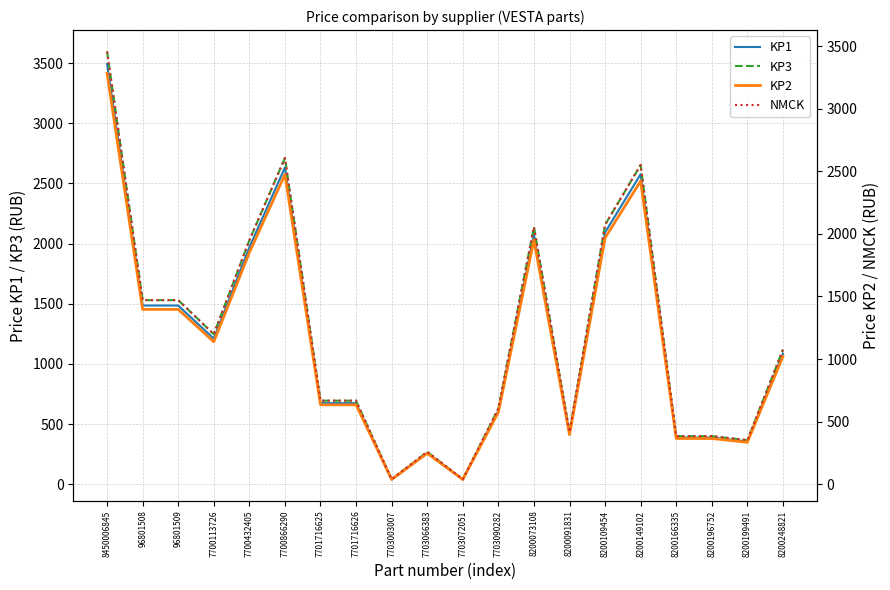

Which series has the largest range (max minus min)?

KP3